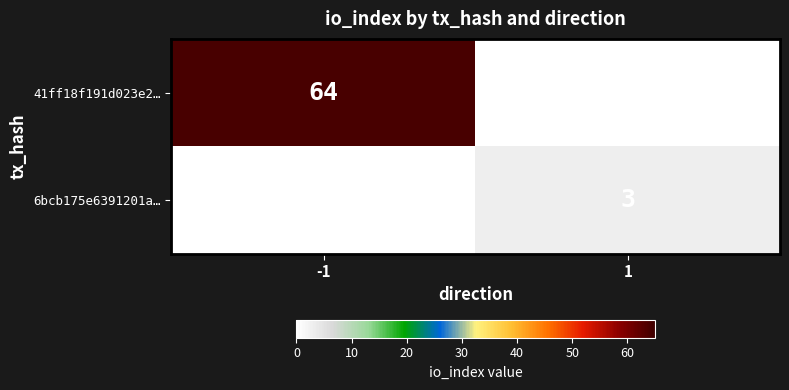

How many positive values does the 6bcb175e6391201a… series have?

1